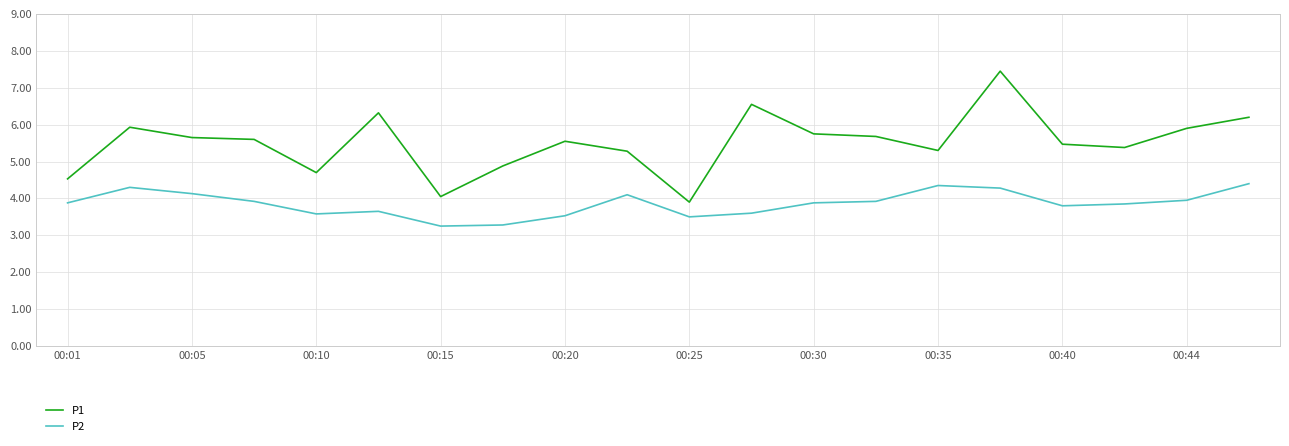

Rank the series by their average value, from highest to lowest.

P1, P2